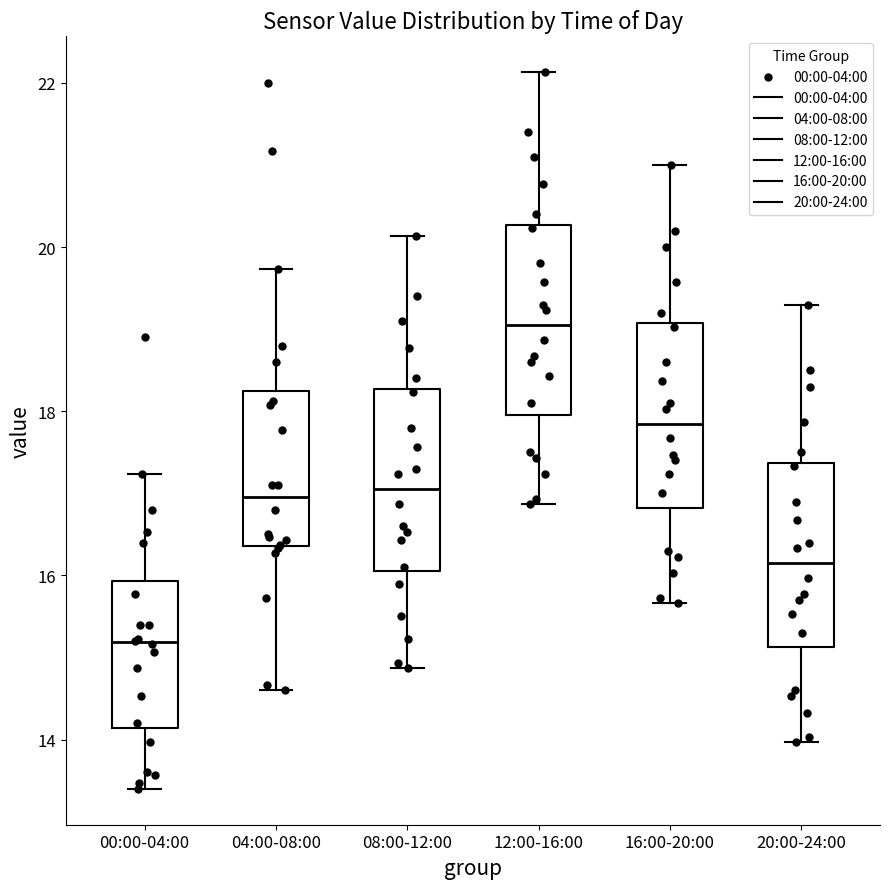

Reading left to right, read every box against the y-axis: the position of its median line, the range the box covers, and the ends of its whiskers. The values are not printed on the chart, so give them approximately, as read against the axis.

00:00-04:00: median 15.2, box 14.2 to 16.0, whiskers 13.4 to 17.2
04:00-08:00: median 17.0, box 16.4 to 18.2, whiskers 14.6 to 19.8
08:00-12:00: median 17.0, box 16.0 to 18.2, whiskers 14.8 to 20.2
12:00-16:00: median 19.0, box 18.0 to 20.2, whiskers 16.8 to 22.2
16:00-20:00: median 17.8, box 16.8 to 19.0, whiskers 15.6 to 21.0
20:00-24:00: median 16.2, box 15.2 to 17.4, whiskers 14.0 to 19.4